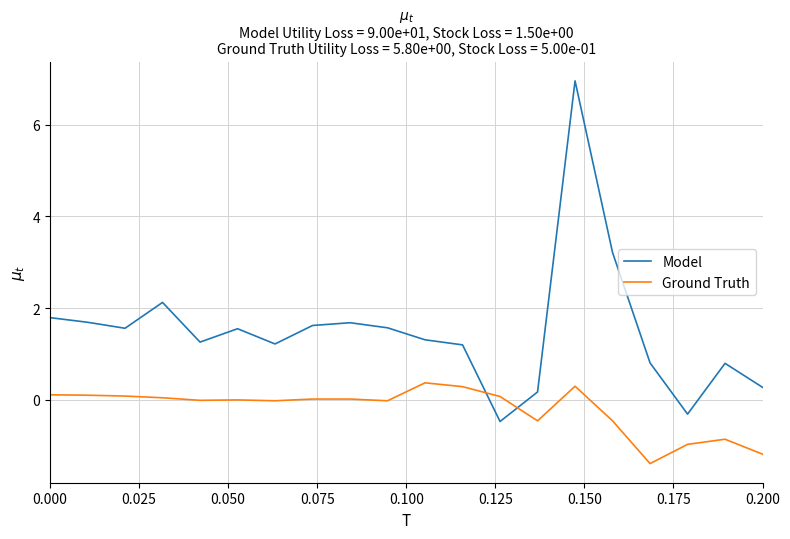

How many values in the Model series exceed 1?

14